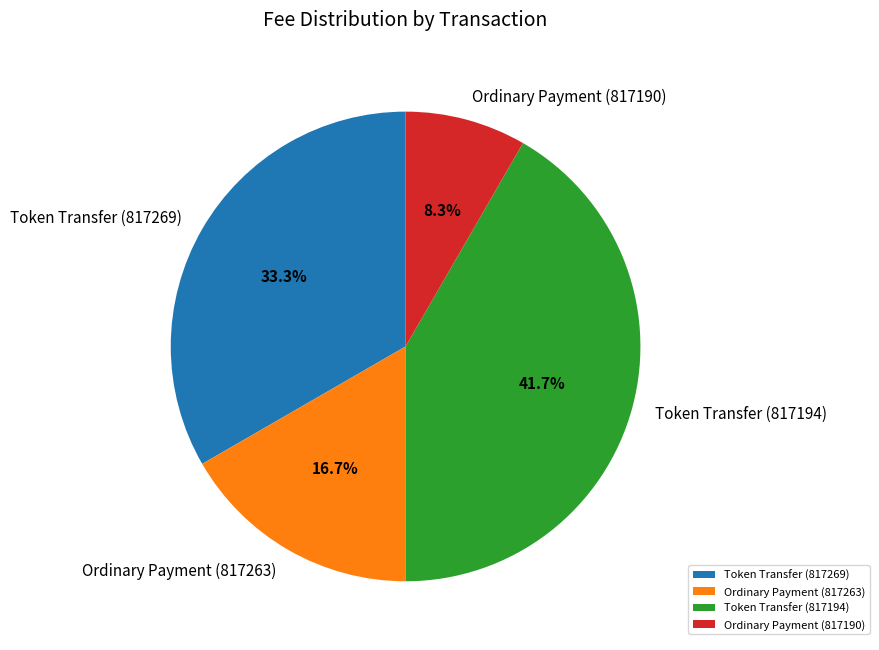

To the nearest percent, what is the difference between the Token Transfer (817194) and Ordinary Payment (817263) slice percentages?

25%